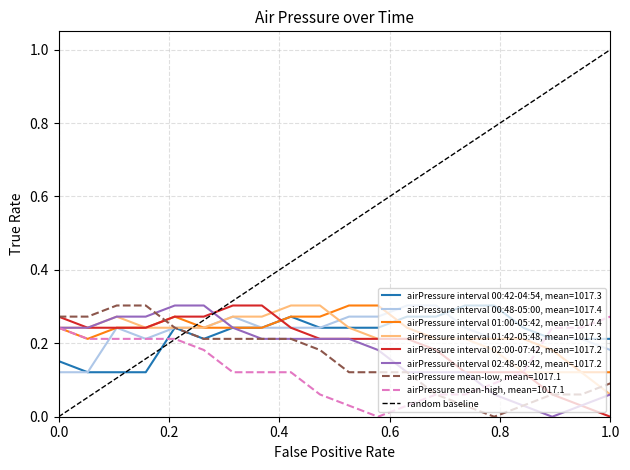

At which label does airPressure mean-high, mean=1017.1 reach its peak?

1.0